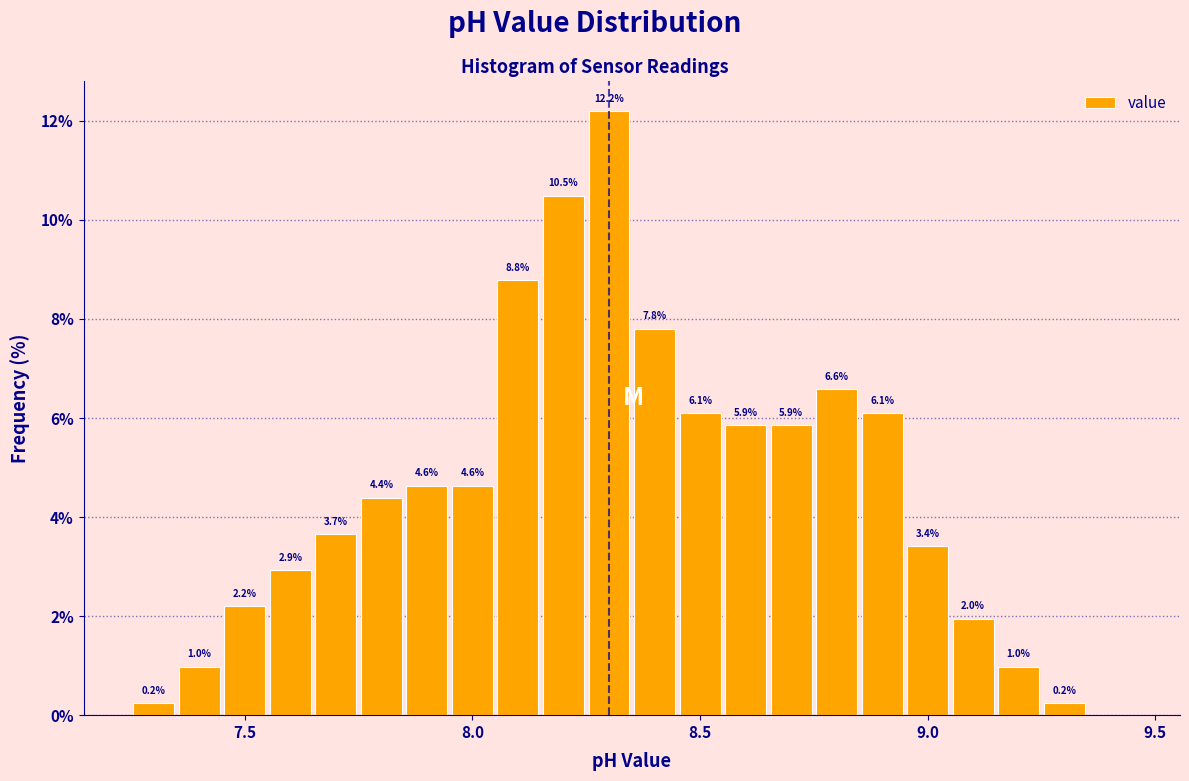

Read against the x-axis, roughly where is the centre of the tallest bar?

8.30